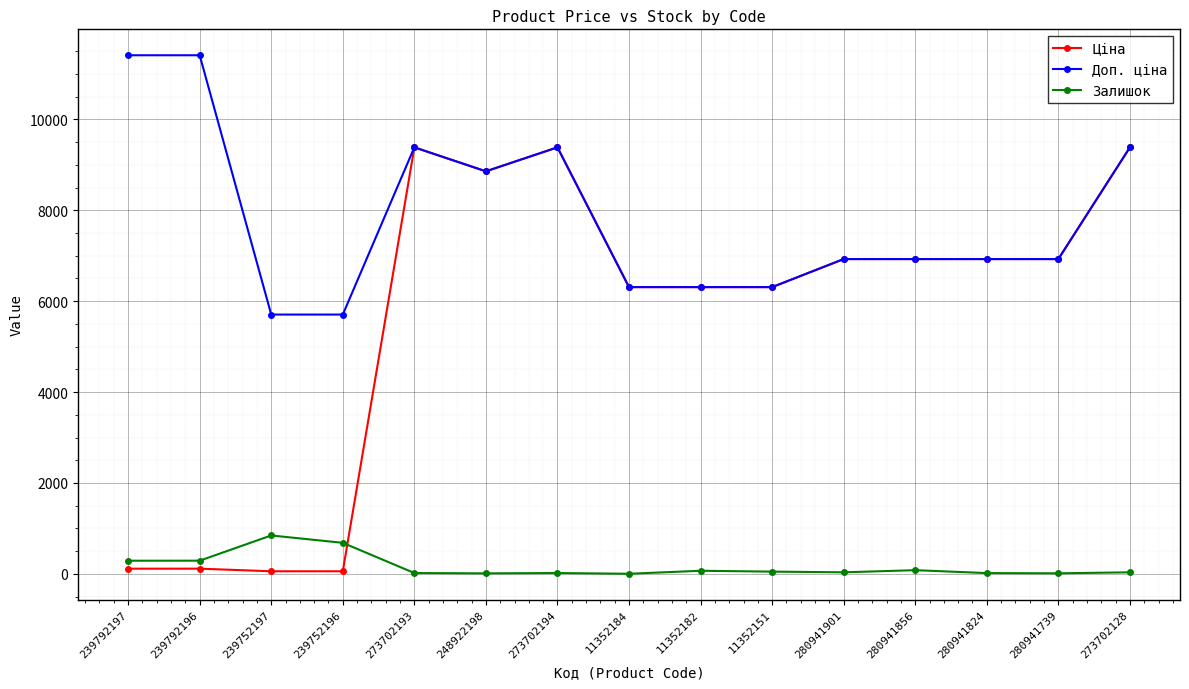

Which series changed the most between 239752197 and 280941824?

Ціна